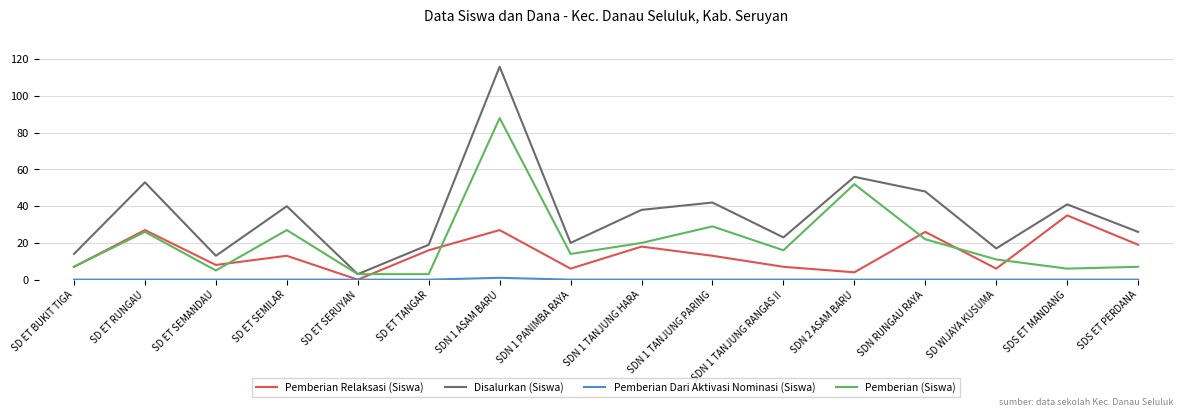

Which category has the highest value in the Pemberian Relaksasi (Siswa) series?

SDS ET MANDANG